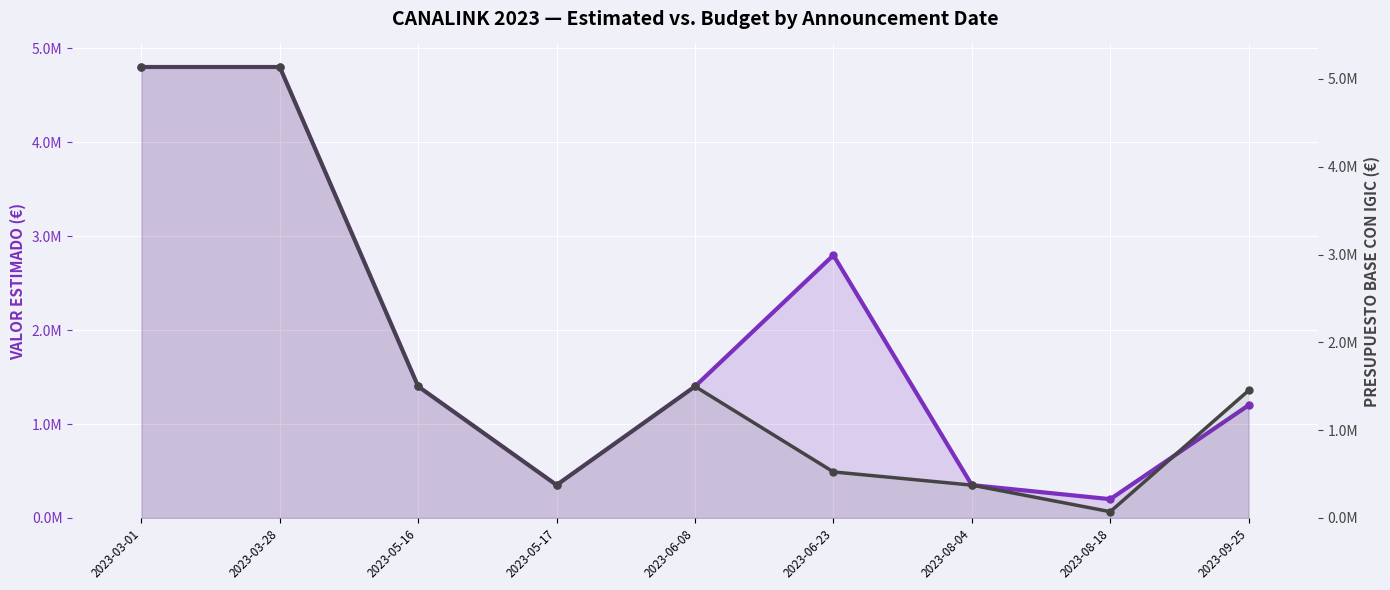

Between 2023-05-17 and 2023-06-08, which series saw the biggest shift?

PRESUPUESTO BASE (CON IGIC)